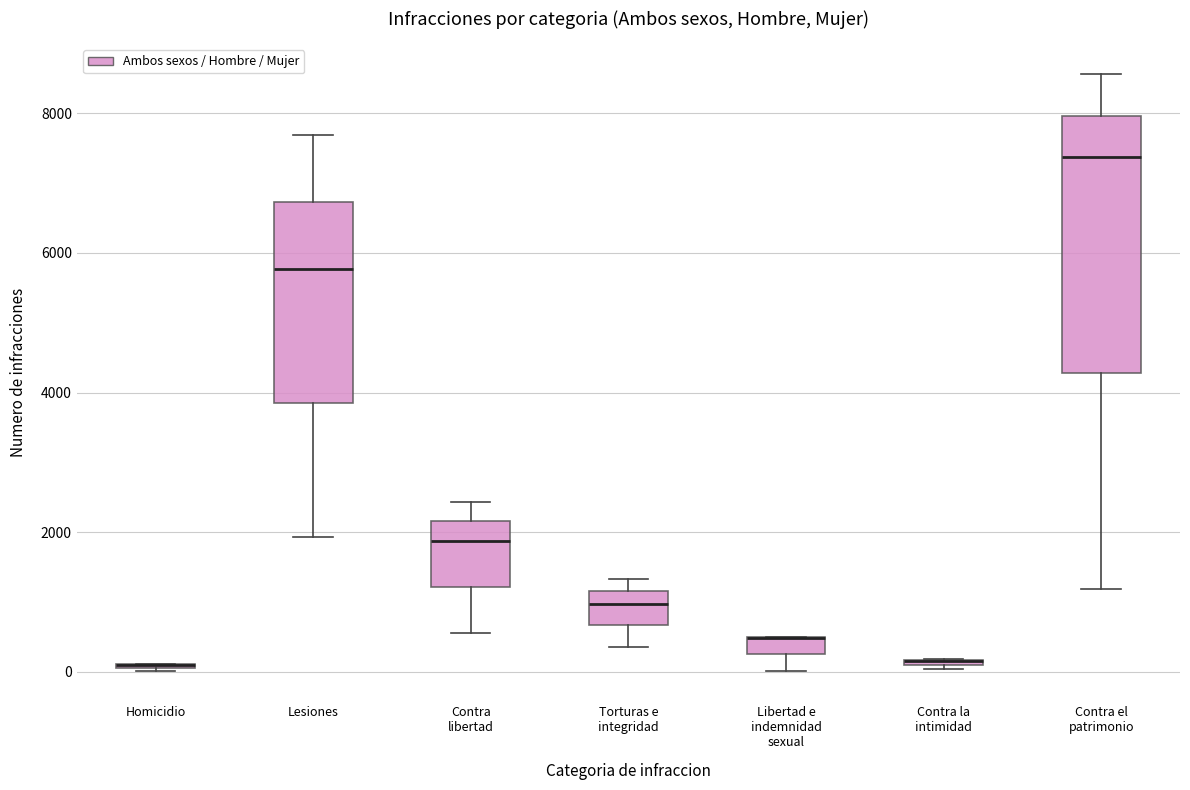

Where is the lower edge of the box for Contra la intimidad on the y-axis? The values are not printed on the chart, so give them approximately, as read against the axis.

0